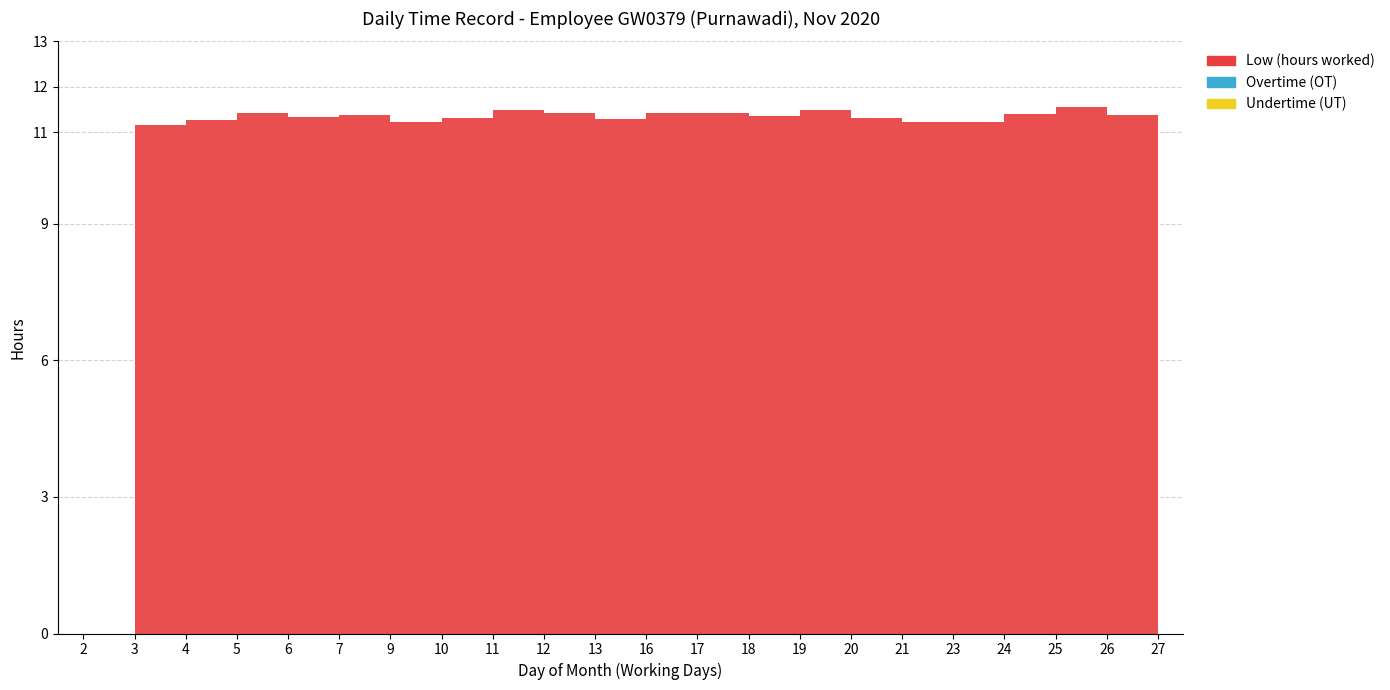

Reading left to right, what are all the values shown in this chart?

Low (hours worked): 0.0	11.2	11.3	11.4	11.3	11.4	11.2	11.3	11.5	11.4	11.3	11.4	11.4	11.4	11.5	11.3	11.2	11.2	11.4	11.6	11.4	11.2
Overtime (OT): 0.0	0.0	0.0	0.0	0.0	0.0	0.0	0.0	0.0	0.0	0.0	0.0	0.0	0.0	0.0	0.0	0.0	0.0	0.0	0.0	0.0	0.0
Undertime (UT): 0.0	0.0	0.0	0.0	0.0	0.0	0.0	0.0	0.0	0.0	0.0	0.0	0.0	0.0	0.0	0.0	0.0	0.0	0.0	0.0	0.0	0.0